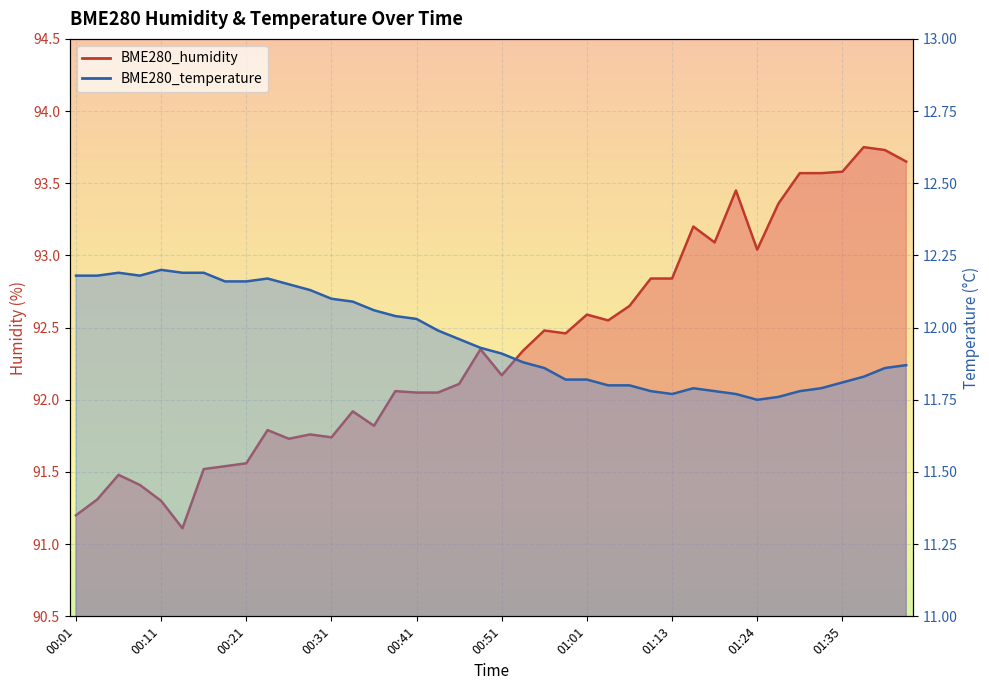

What is the difference between the BME280_humidity values at 00:59 and 00:21?

0.9